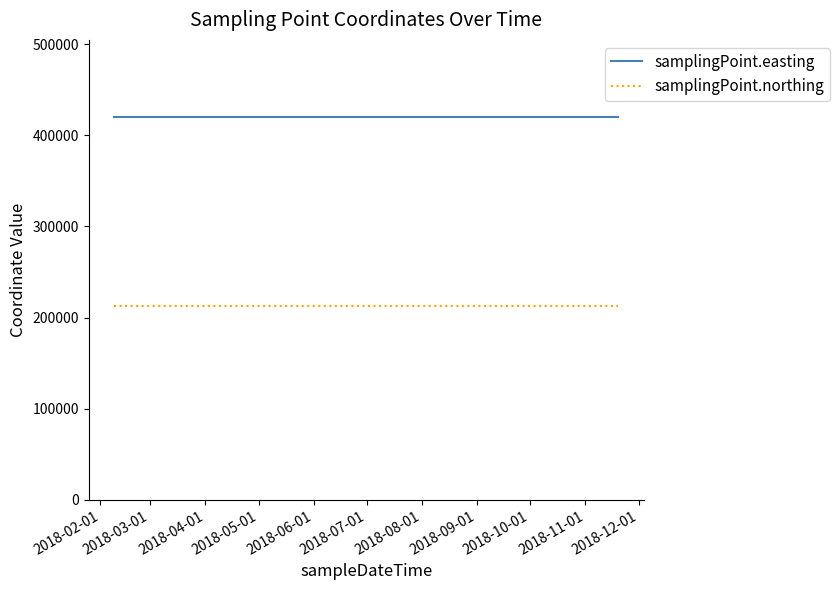

At how many categories does at least one series exceed 414121?

4